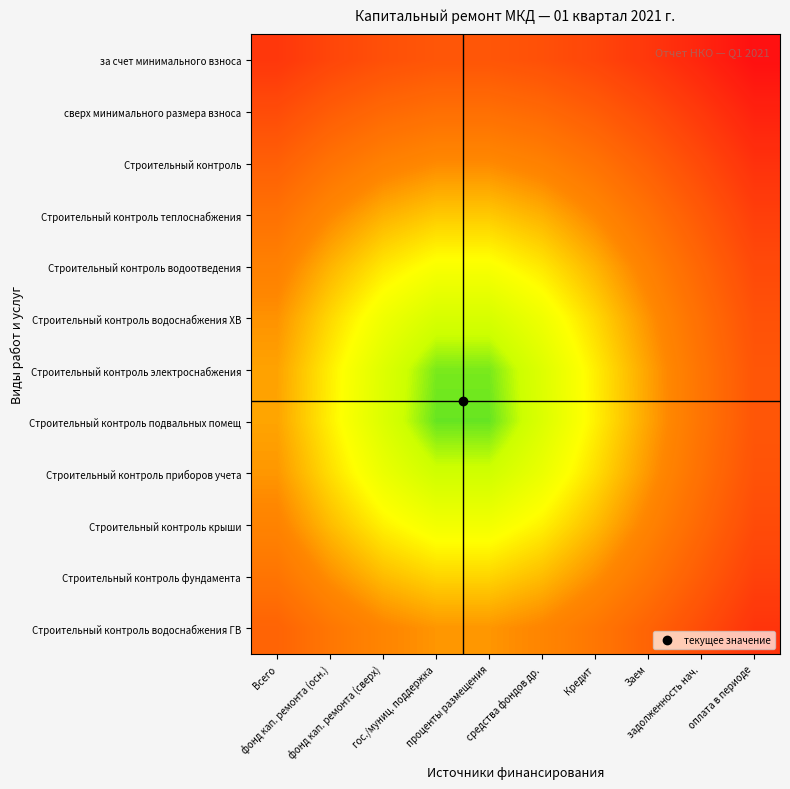

Reading right to left, transcribe all the data shown in this chart.

за счет минимального взноса: оплата в периоде=0.8	задолженность нач.=0.7	Заем=0.7	Кредит=0.6	средства фондов др.=0.6	проценты размещения=0.6	гос./муниц. поддержка=0.6	фонд кап. ремонта (сверх)=0.6	фонд кап. ремонта (осн.)=0.6	Всего=0.7
сверх минимального размера взноса: оплата в периоде=0.7	задолженность нач.=0.6	Заем=0.6	Кредит=0.5	средства фондов др.=0.5	проценты размещения=0.5	гос./муниц. поддержка=0.5	фонд кап. ремонта (сверх)=0.5	фонд кап. ремонта (осн.)=0.5	Всего=0.6
Строительный контроль: оплата в периоде=0.7	задолженность нач.=0.6	Заем=0.5	Кредит=0.5	средства фондов др.=0.4	проценты размещения=0.4	гос./муниц. поддержка=0.4	фонд кап. ремонта (сверх)=0.4	фонд кап. ремонта (осн.)=0.5	Всего=0.5
Строительный контроль теплоснабжения: оплата в периоде=0.6	задолженность нач.=0.5	Заем=0.5	Кредит=0.4	средства фондов др.=0.3	проценты размещения=0.3	гос./муниц. поддержка=0.3	фонд кап. ремонта (сверх)=0.3	фонд кап. ремонта (осн.)=0.4	Всего=0.5
Строительный контроль водоотведения: оплата в периоде=0.6	задолженность нач.=0.5	Заем=0.4	Кредит=0.3	средства фондов др.=0.3	проценты размещения=0.2	гос./муниц. поддержка=0.2	фонд кап. ремонта (сверх)=0.3	фонд кап. ремонта (осн.)=0.3	Всего=0.4
Строительный контроль водоснабжения ХВ: оплата в периоде=0.6	задолженность нач.=0.5	Заем=0.4	Кредит=0.3	средства фондов др.=0.2	проценты размещения=0.1	гос./муниц. поддержка=0.1	фонд кап. ремонта (сверх)=0.2	фонд кап. ремонта (осн.)=0.3	Всего=0.4
Строительный контроль электроснабжения: оплата в периоде=0.6	задолженность нач.=0.5	Заем=0.4	Кредит=0.3	средства фондов др.=0.2	проценты размещения=0.1	гос./муниц. поддержка=0.1	фонд кап. ремонта (сверх)=0.2	фонд кап. ремонта (осн.)=0.3	Всего=0.4
Строительный контроль подвальных помещ: оплата в периоде=0.6	задолженность нач.=0.5	Заем=0.4	Кредит=0.3	средства фондов др.=0.2	проценты размещения=0.1	гос./муниц. поддержка=0.1	фонд кап. ремонта (сверх)=0.2	фонд кап. ремонта (осн.)=0.3	Всего=0.4
Строительный контроль приборов учета: оплата в периоде=0.6	задолженность нач.=0.5	Заем=0.4	Кредит=0.3	средства фондов др.=0.2	проценты размещения=0.1	гос./муниц. поддержка=0.1	фонд кап. ремонта (сверх)=0.2	фонд кап. ремонта (осн.)=0.3	Всего=0.4
Строительный контроль крыши: оплата в периоде=0.6	задолженность нач.=0.5	Заем=0.4	Кредит=0.3	средства фондов др.=0.2	проценты размещения=0.2	гос./муниц. поддержка=0.2	фонд кап. ремонта (сверх)=0.2	фонд кап. ремонта (осн.)=0.3	Всего=0.4
Строительный контроль фундамента: оплата в периоде=0.6	задолженность нач.=0.5	Заем=0.5	Кредит=0.4	средства фондов др.=0.3	проценты размещения=0.3	гос./муниц. поддержка=0.3	фонд кап. ремонта (сверх)=0.3	фонд кап. ремонта (осн.)=0.4	Всего=0.5
Строительный контроль водоснабжения ГВ: оплата в периоде=0.7	задолженность нач.=0.6	Заем=0.5	Кредит=0.4	средства фондов др.=0.4	проценты размещения=0.4	гос./муниц. поддержка=0.4	фонд кап. ремонта (сверх)=0.4	фонд кап. ремонта (осн.)=0.4	Всего=0.5